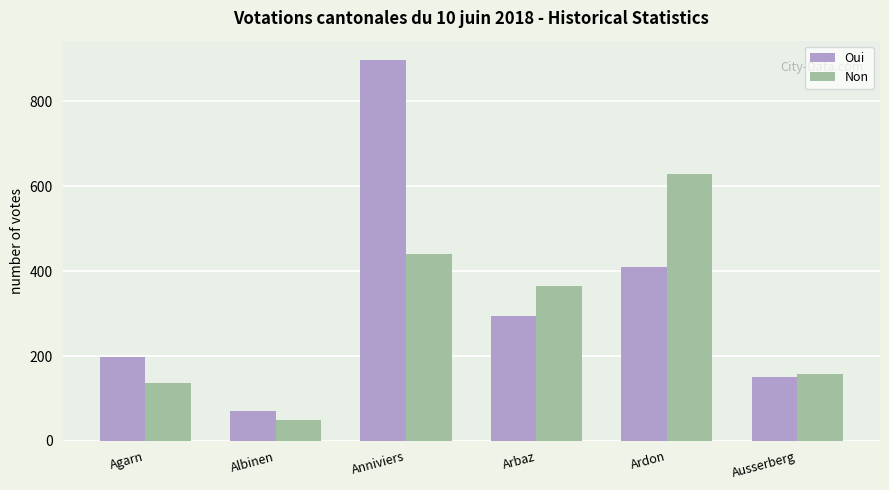

What is the value of the Non bar at the 5th from the left?

629